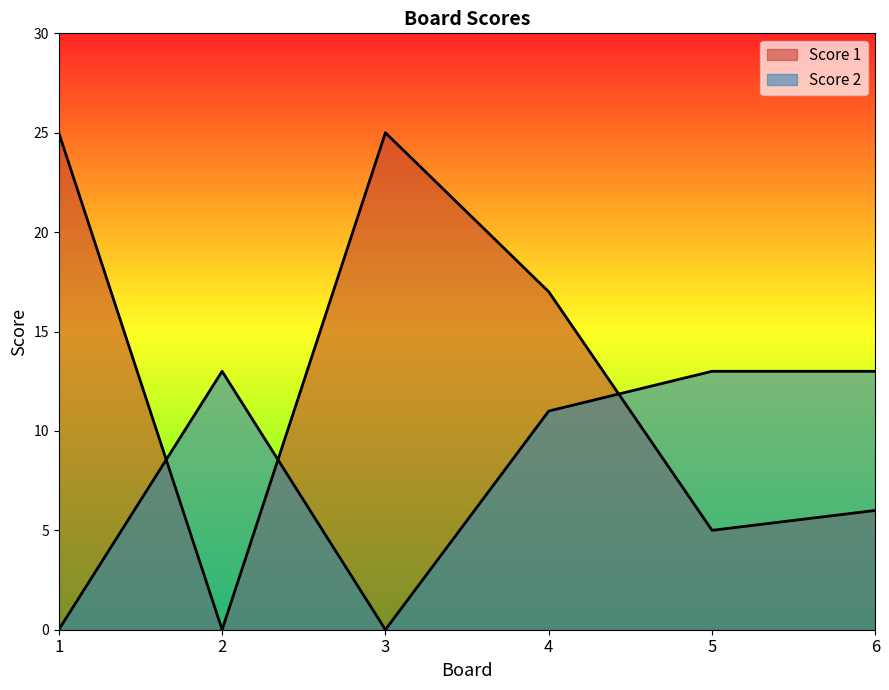

Reading left to right, what are all the values shown in this chart?

Score 1: 25	0	25	17	5	6
Score 2: 0	13	0	11	13	13